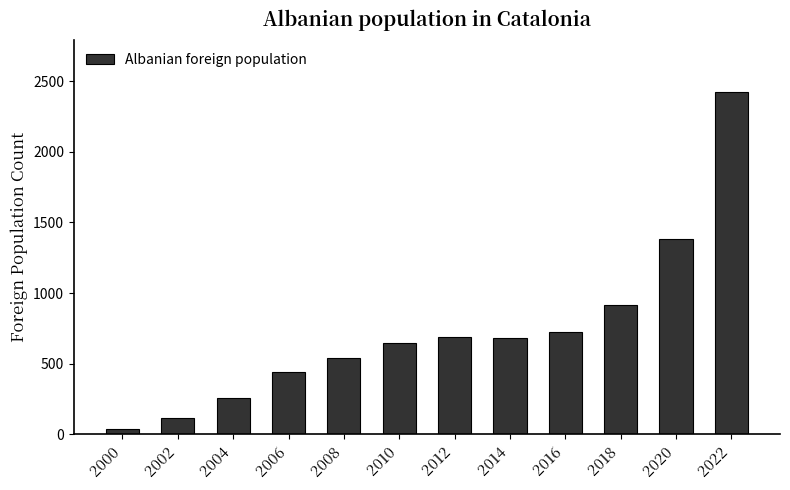

Which label corresponds to the smallest value in the chart?

2000